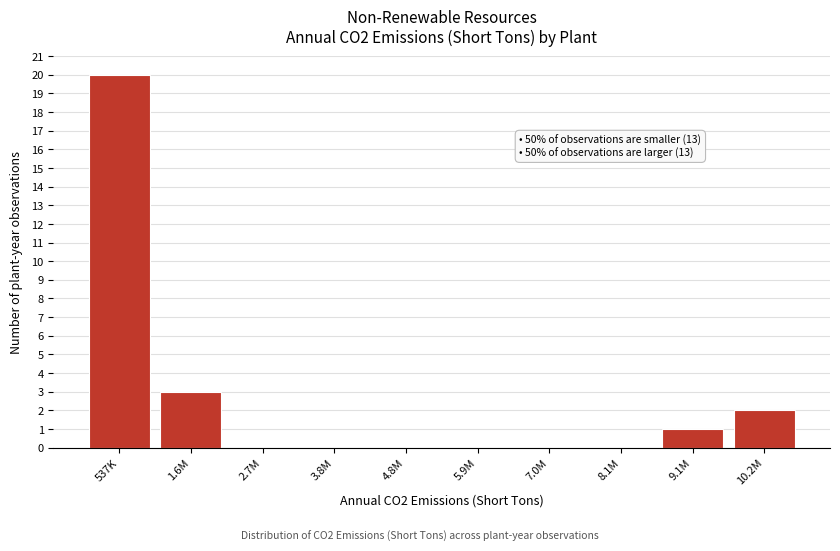

Reading left to right, extract all data points from this chart.

537K=20	1.6M=3	2.7M=0	3.8M=0	4.8M=0	5.9M=0	7.0M=0	8.1M=0	9.1M=1	10.2M=2